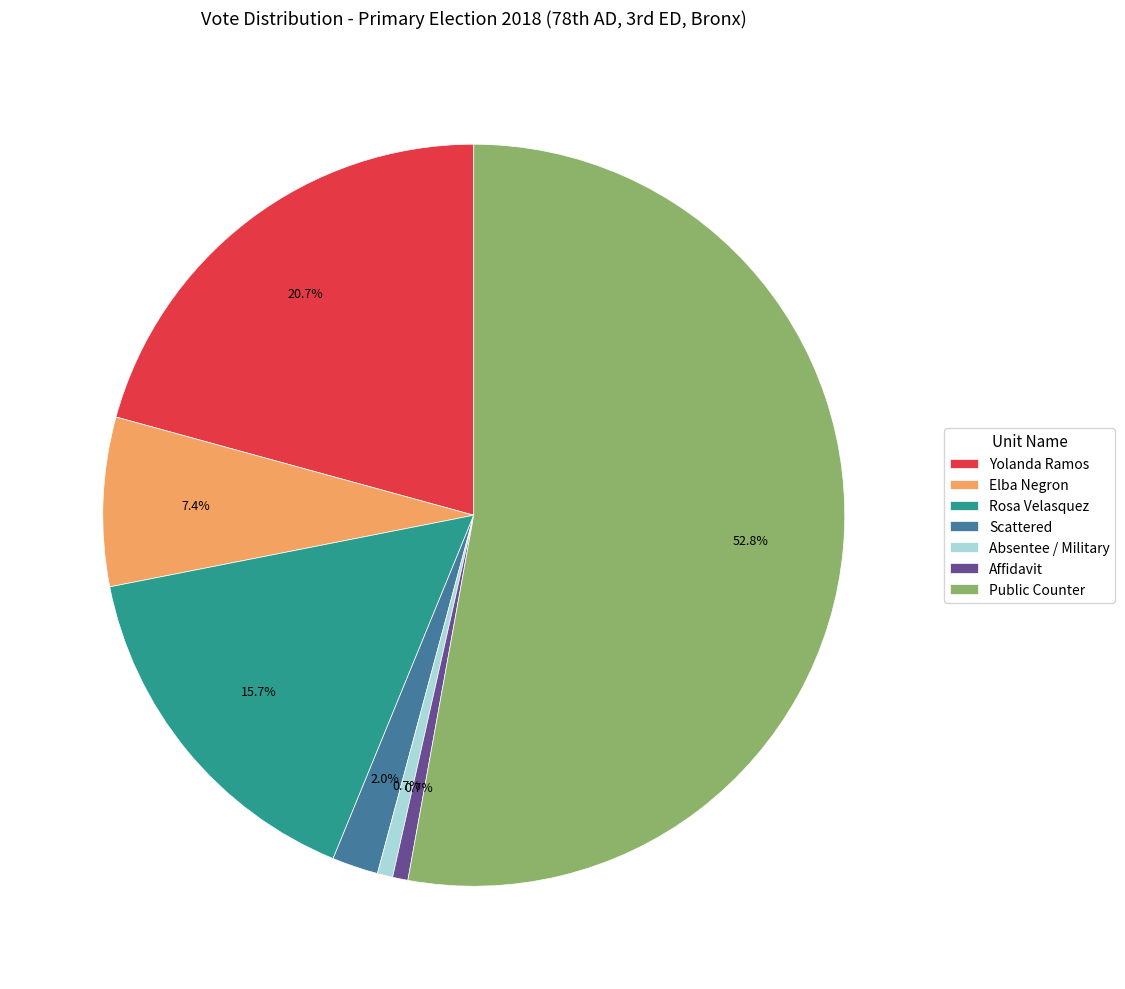

Which category has the biggest portion of the pie?

Public Counter